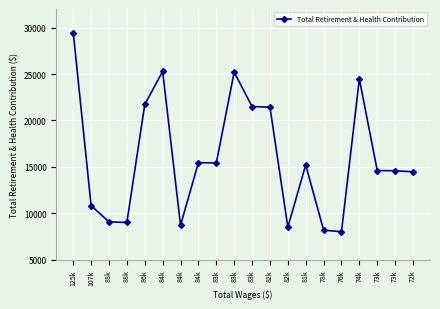

What is the smallest value displayed?

8017